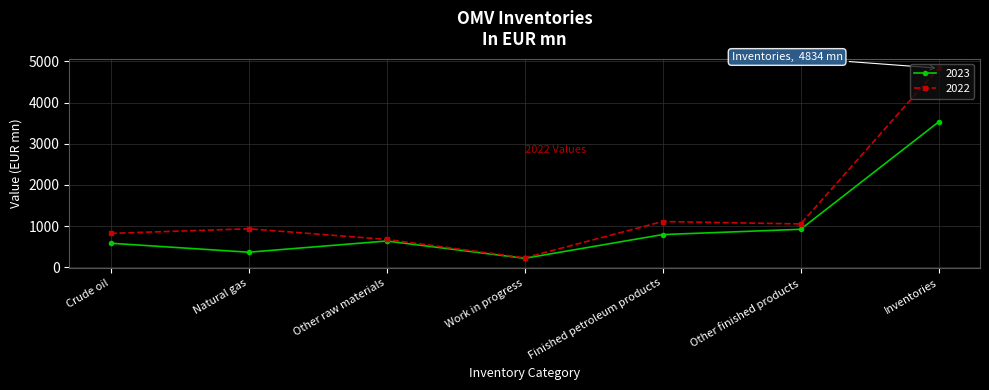

What is the value of the 2023 point at the 1st from the left?

585